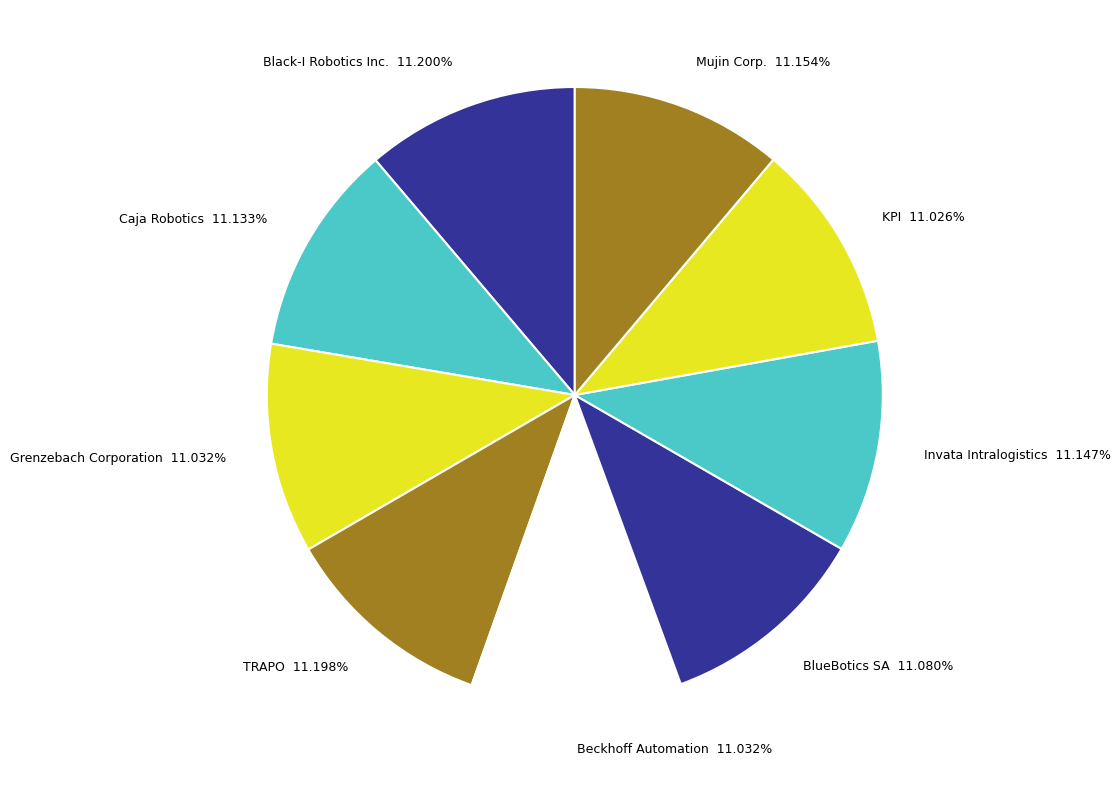

What percentage is NOT represented by Invata Intralogistics?

88.9%